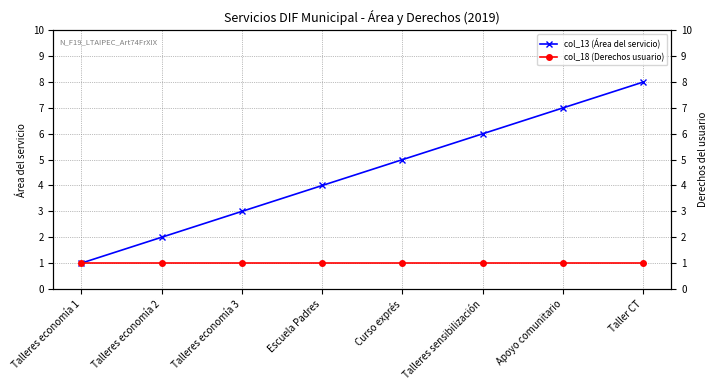

True or false: col_18 (Derechos usuario) has a value of 1 at Talleres economía 3.

True